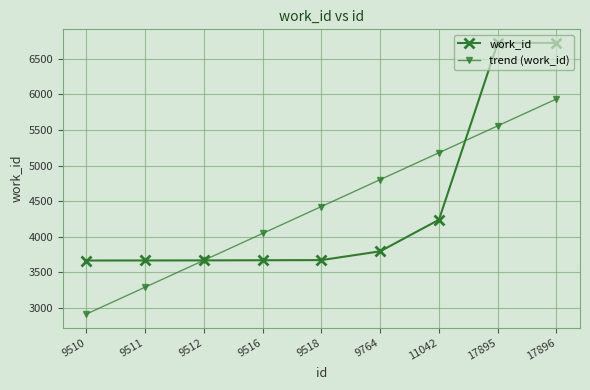

True or false: trend (work_id) and work_id cross at least once.

True